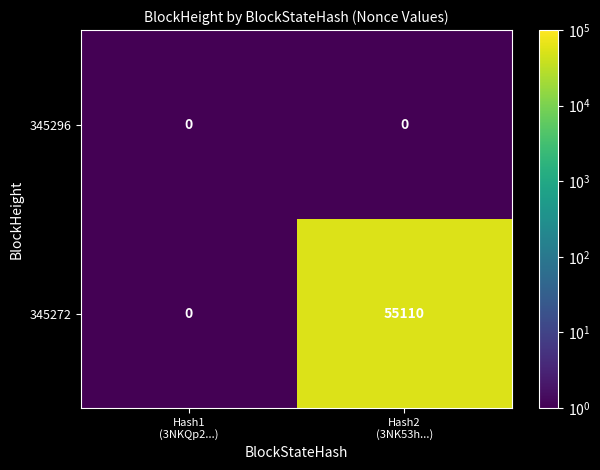

Which series changed the most between Hash1
(3NKQp2...) and Hash2
(3NK53h...)?

345272